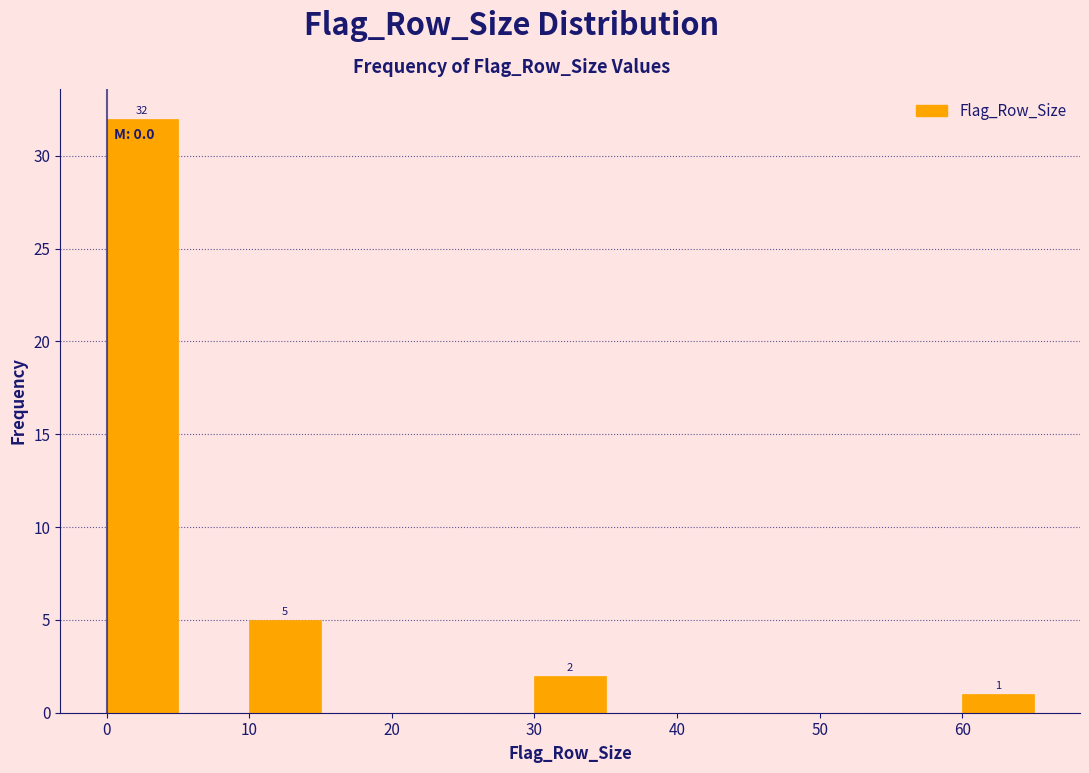

Which range on the x-axis has the tallest bar?

0 to 5